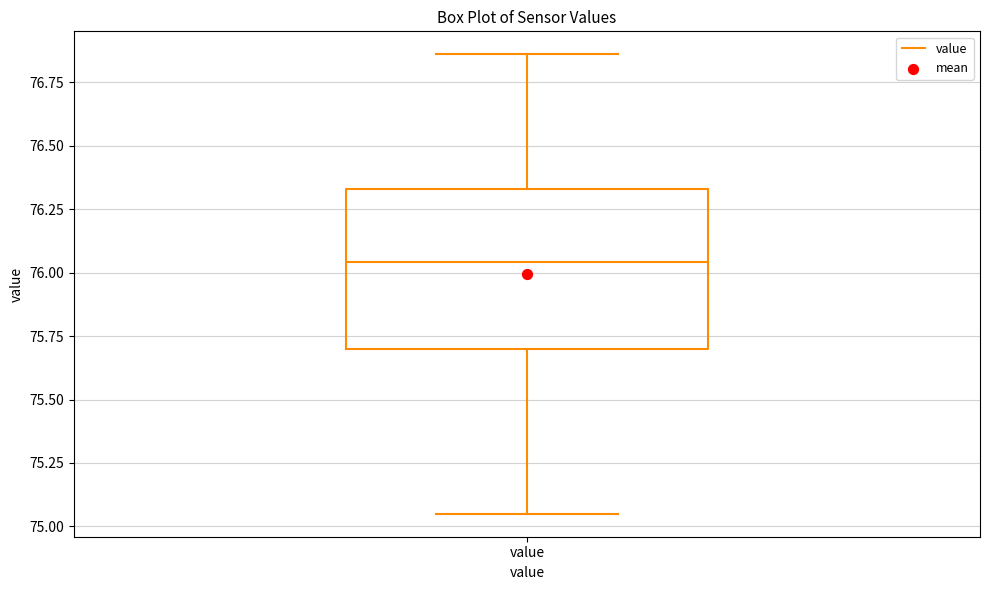

Read this box plot against the y-axis: the position of the median line, the range covered by the box, and the ends of both whiskers. The values are not printed on the chart, so give them approximately, as read against the axis.

median 76.05, box 75.70 to 76.35, whiskers 75.05 to 76.85